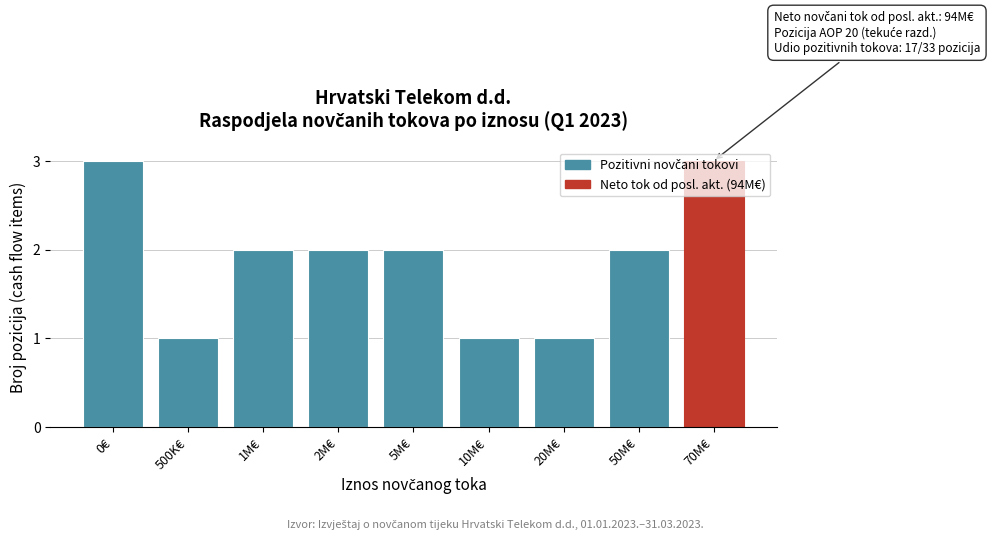

What is the sum of the values at 500K€ and 0€?

4